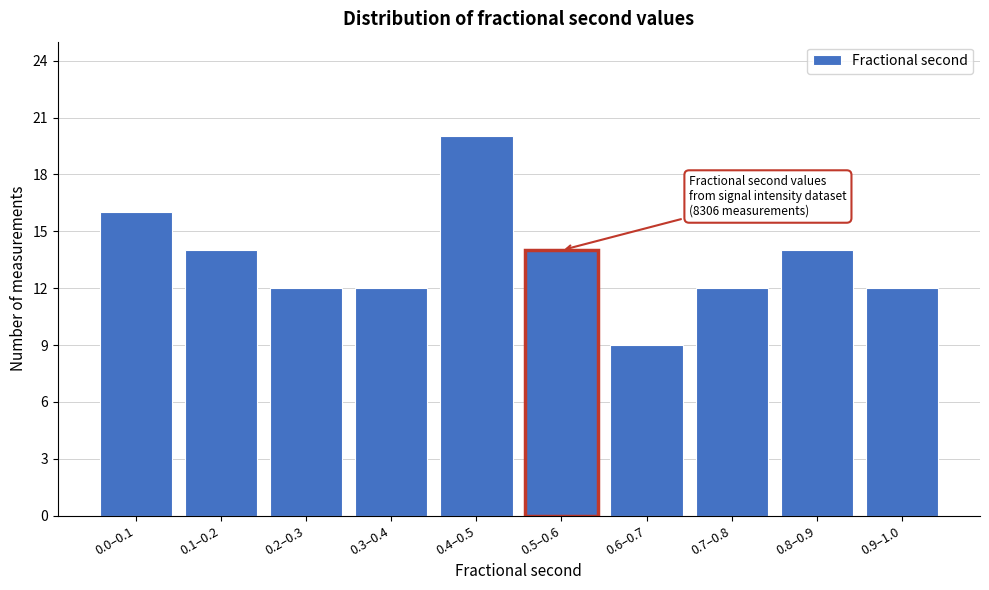

Reading left to right, extract all data points from this chart.

0.0–0.1=16	0.1–0.2=14	0.2–0.3=12	0.3–0.4=12	0.4–0.5=20	0.5–0.6=14	0.6–0.7=9	0.7–0.8=12	0.8–0.9=14	0.9–1.0=12